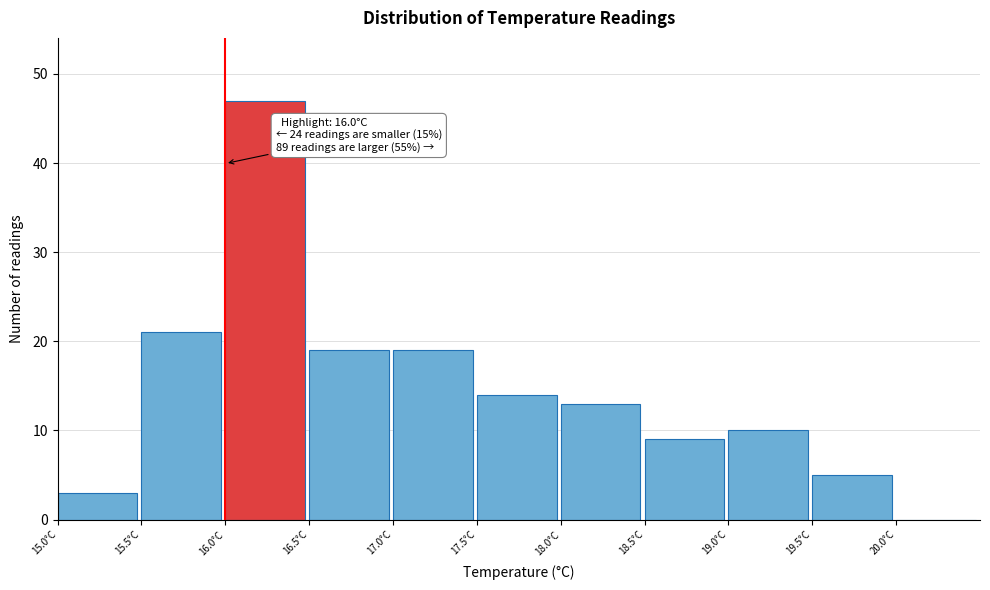

Over which range of the x-axis is the bar tallest?

16.0 to 16.5